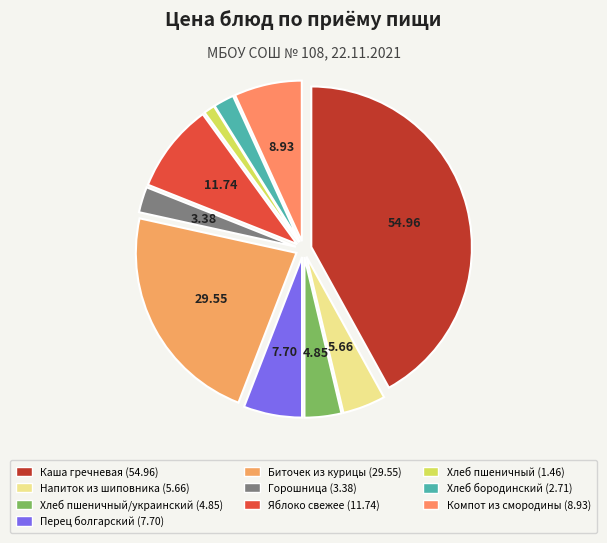

Which category has the biggest portion of the pie?

Каша гречневая (54.96)